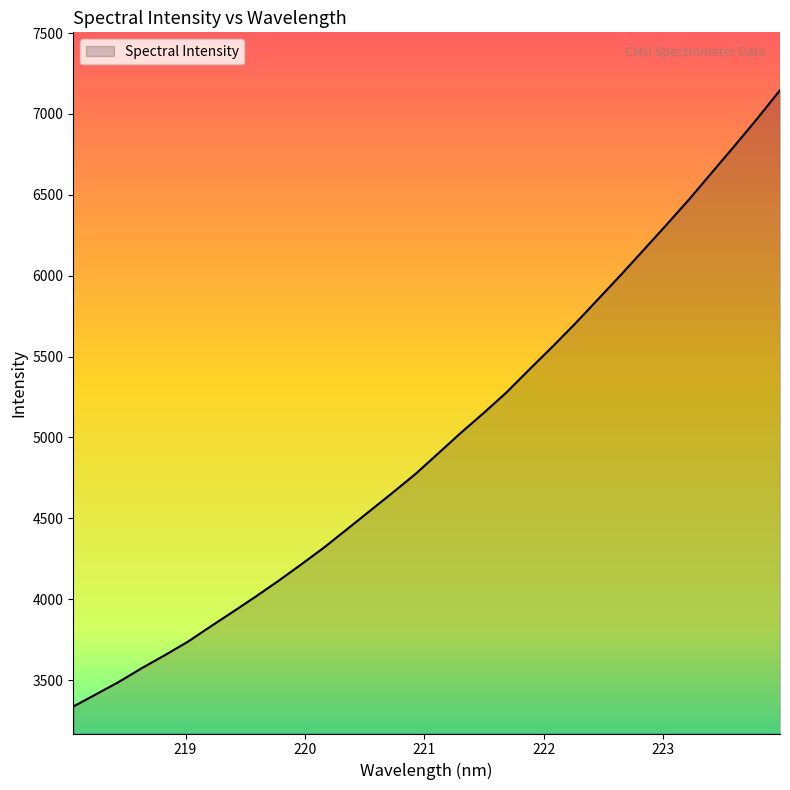

What is the greatest value displayed?

7147.3